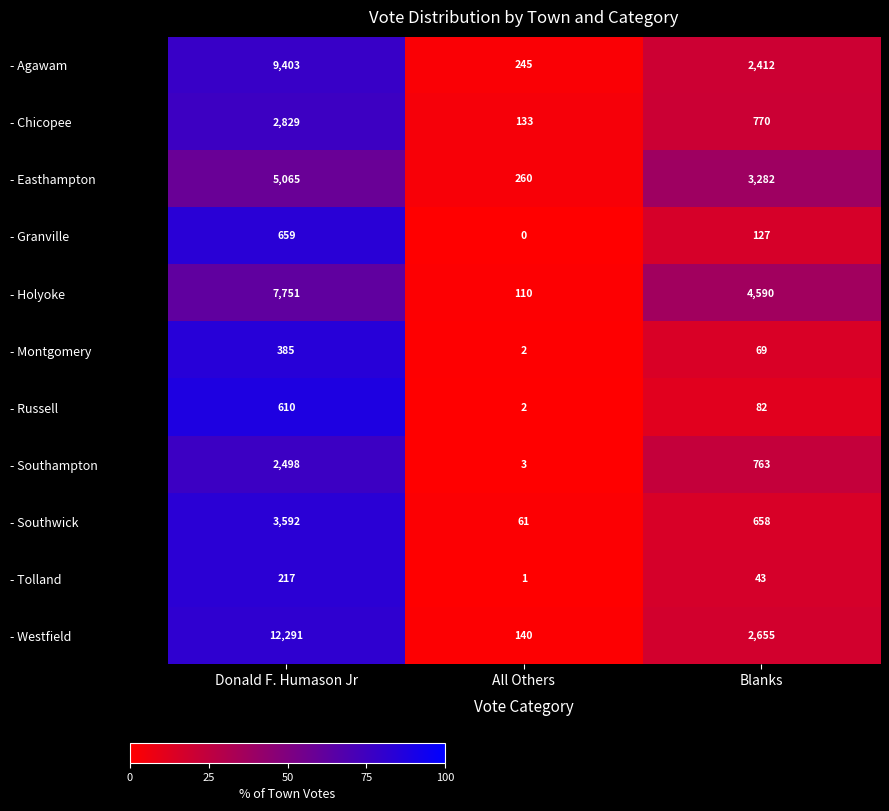

What is the difference between the maximum and minimum values in the - Tolland series?

216